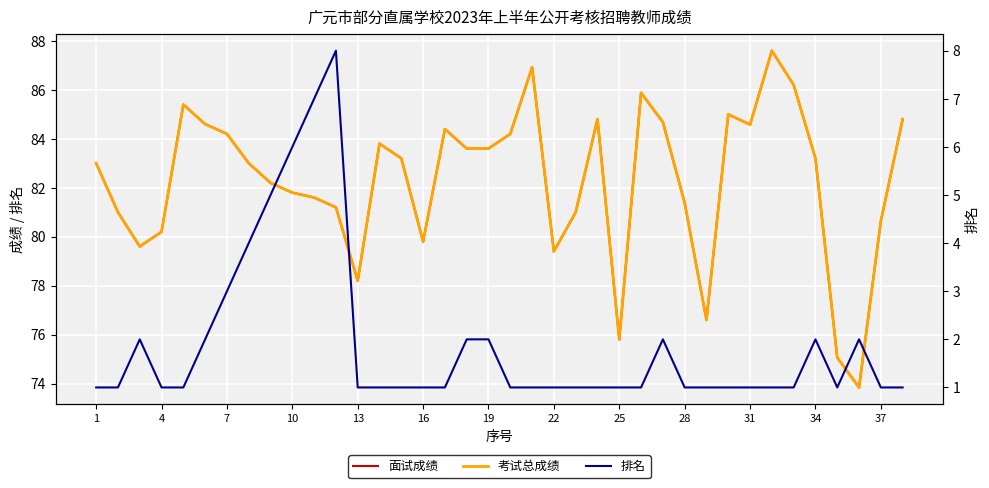

What are all the series names shown in the legend?

面试成绩, 考试总成绩, 排名